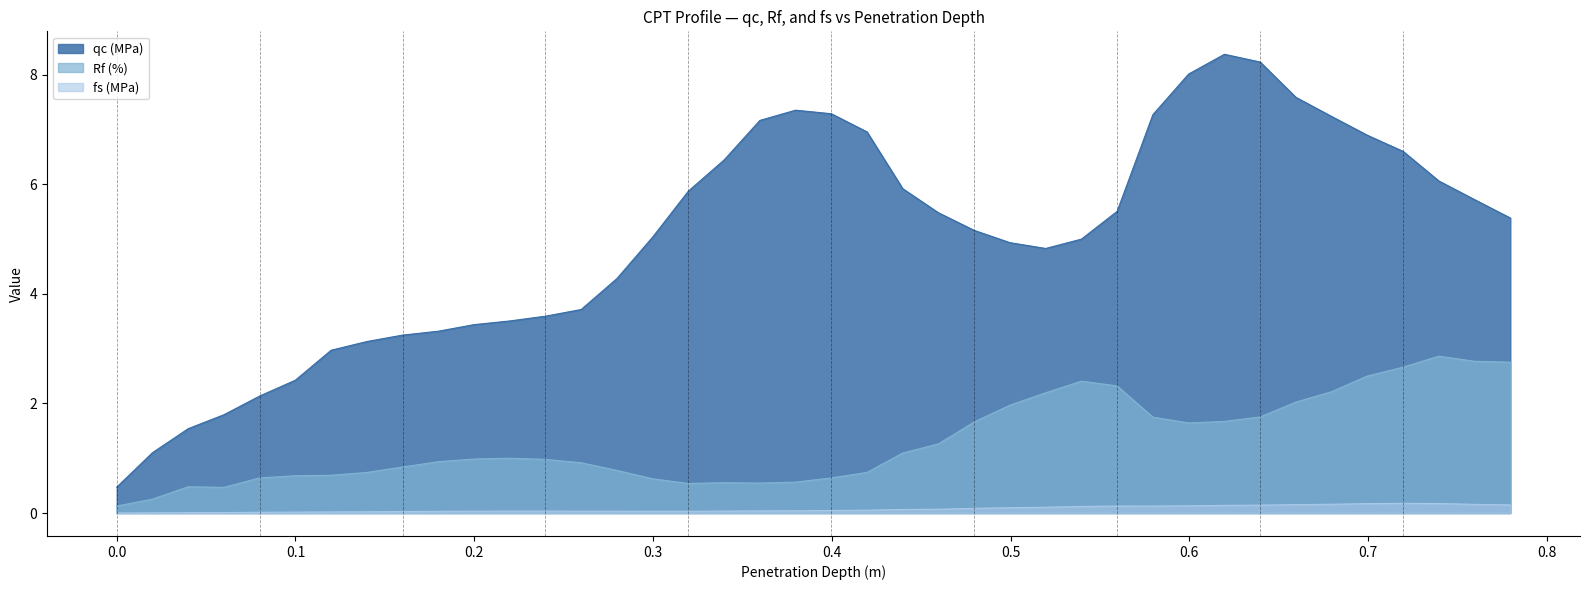

Count the number of categories in the chart.

40